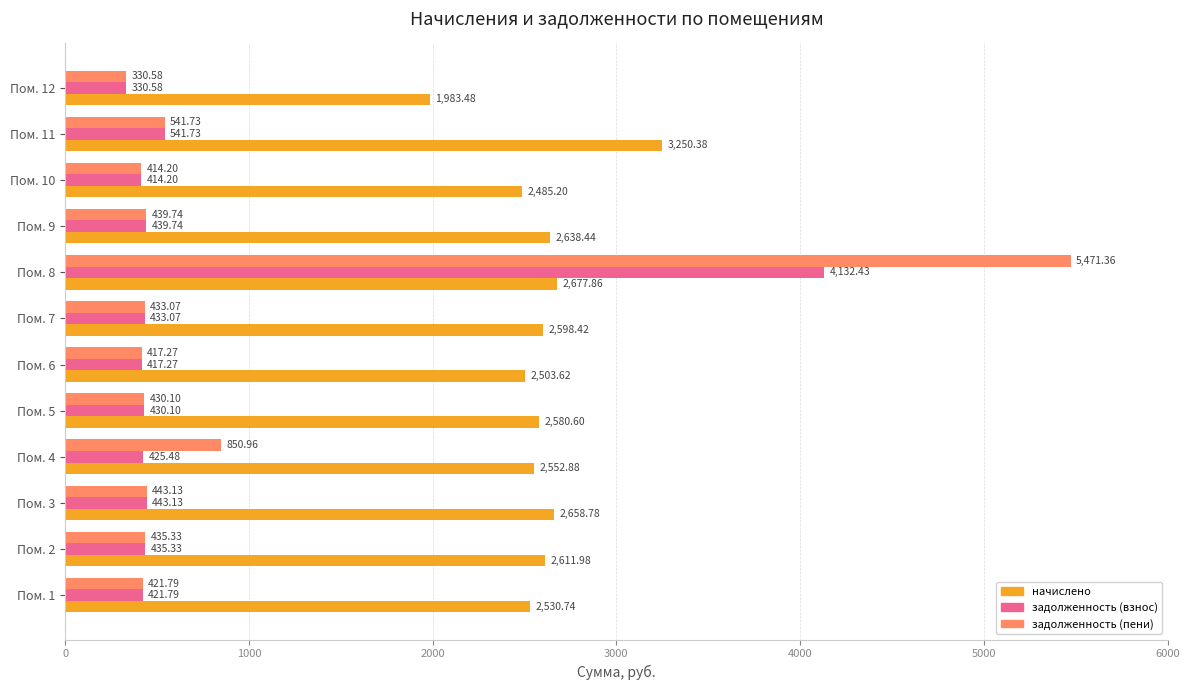

What is the difference between the maximum and second lowest values in the задолженность (пени) series?

5057.2